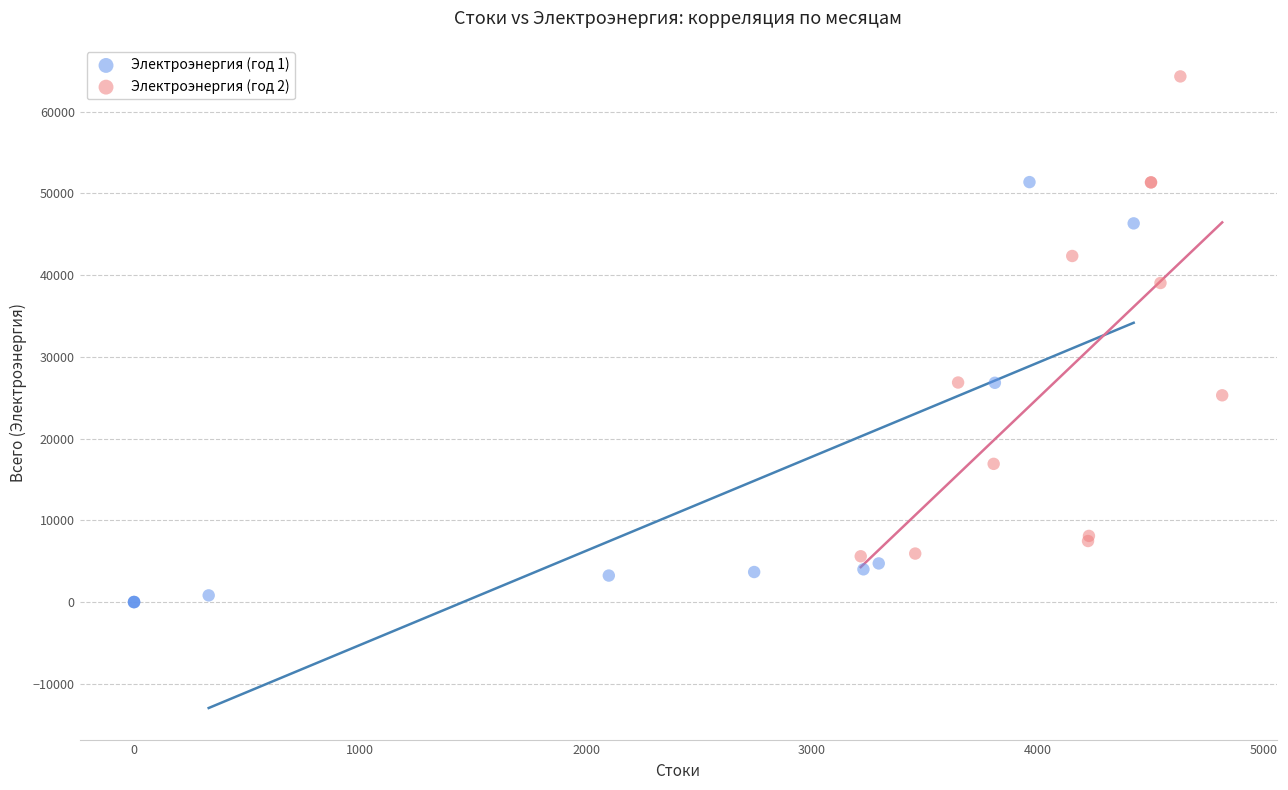

Which series reaches the maximum Y coordinate?

Электроэнергия (год 2)